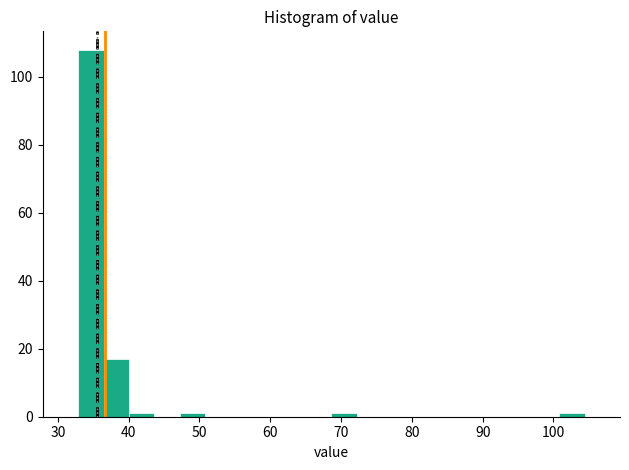

Read against the x-axis, roughly where is the centre of the tallest bar?

35